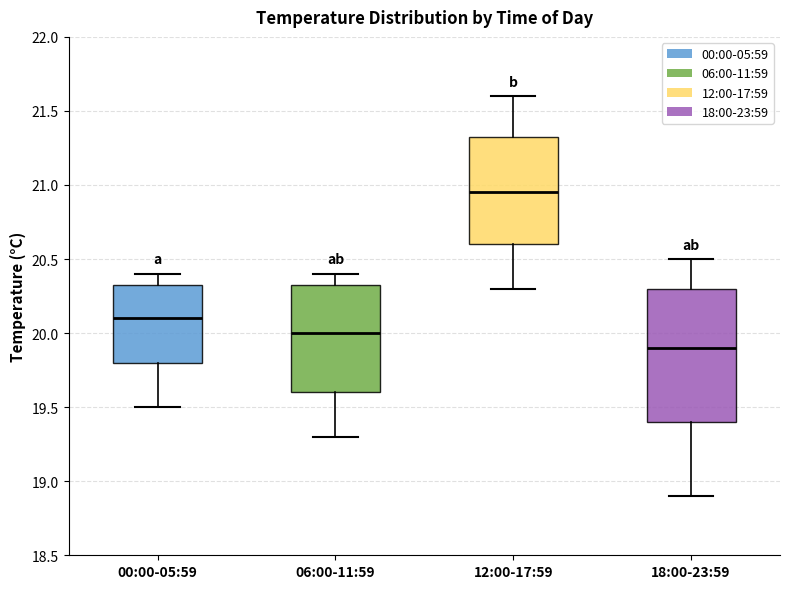

Reading left to right, transcribe this box plot: for each box, give where its median line is, the range the box spans, and where its two whiskers end, as read against the y-axis. The values are not printed on the chart, so give them approximately, as read against the axis.

00:00-05:59: median 20.10, box 19.80 to 20.35, whiskers 19.50 to 20.40
06:00-11:59: median 20.00, box 19.60 to 20.35, whiskers 19.30 to 20.40
12:00-17:59: median 20.95, box 20.60 to 21.35, whiskers 20.30 to 21.60
18:00-23:59: median 19.90, box 19.40 to 20.30, whiskers 18.90 to 20.50